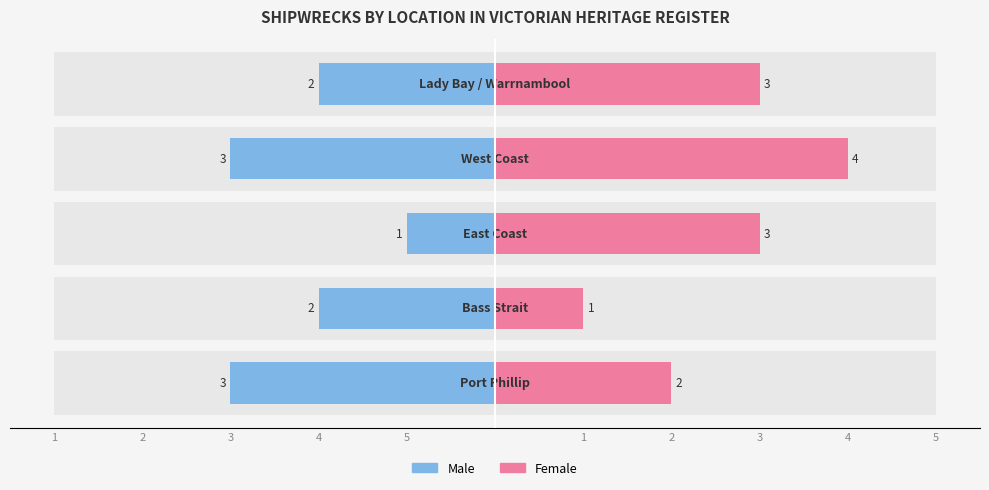

How many series are shown in this chart?

2